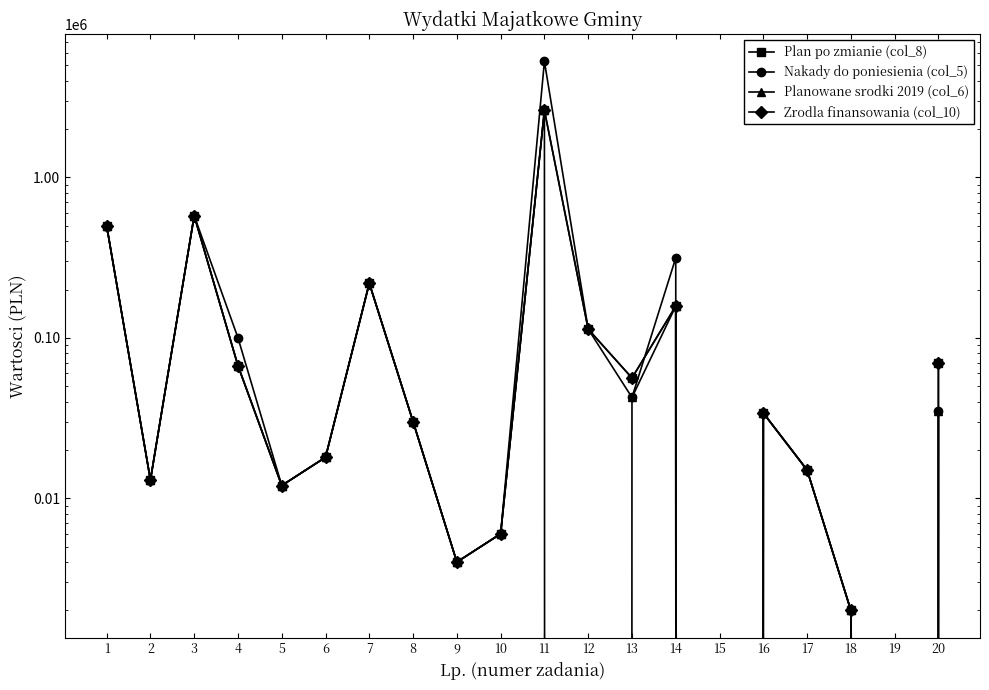

What are all the series names shown in the legend?

Plan po zmianie (col_8), Nakady do poniesienia (col_5), Planowane srodki 2019 (col_6), Zrodla finansowania (col_10)